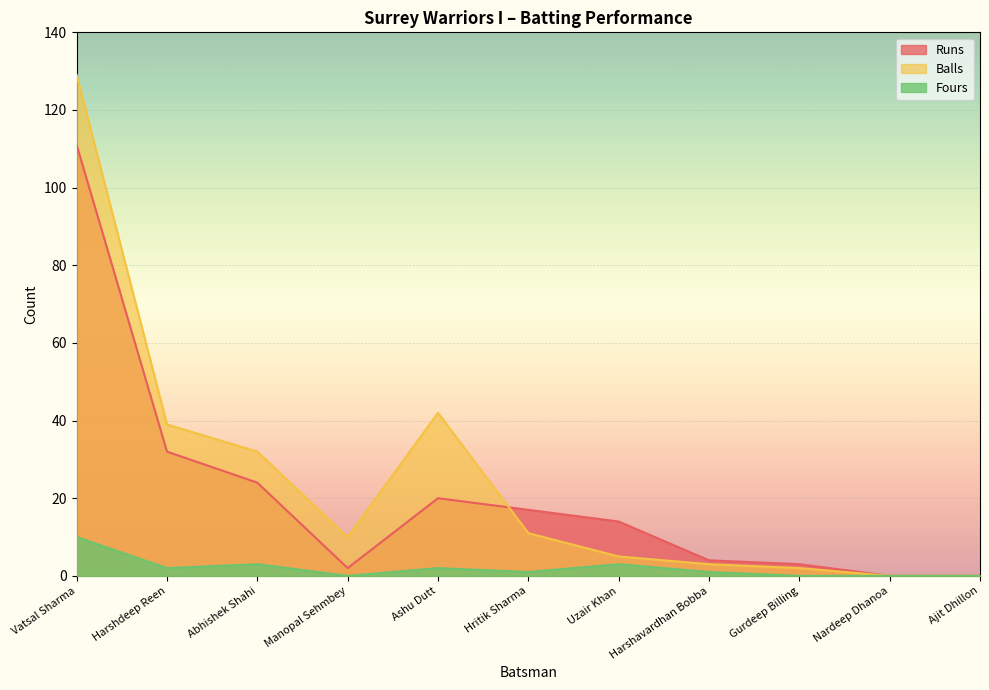

What is the spread (max minus min) of values at Manopal Sehmbey?

10